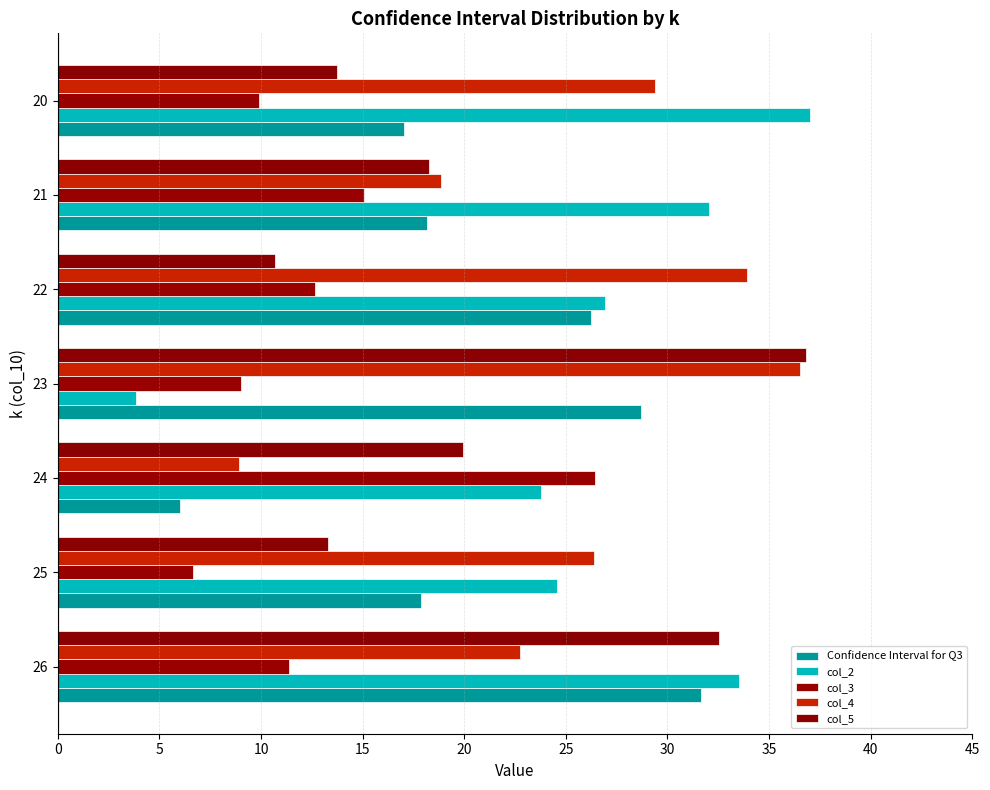

Which series has the largest range (max minus min)?

col_2